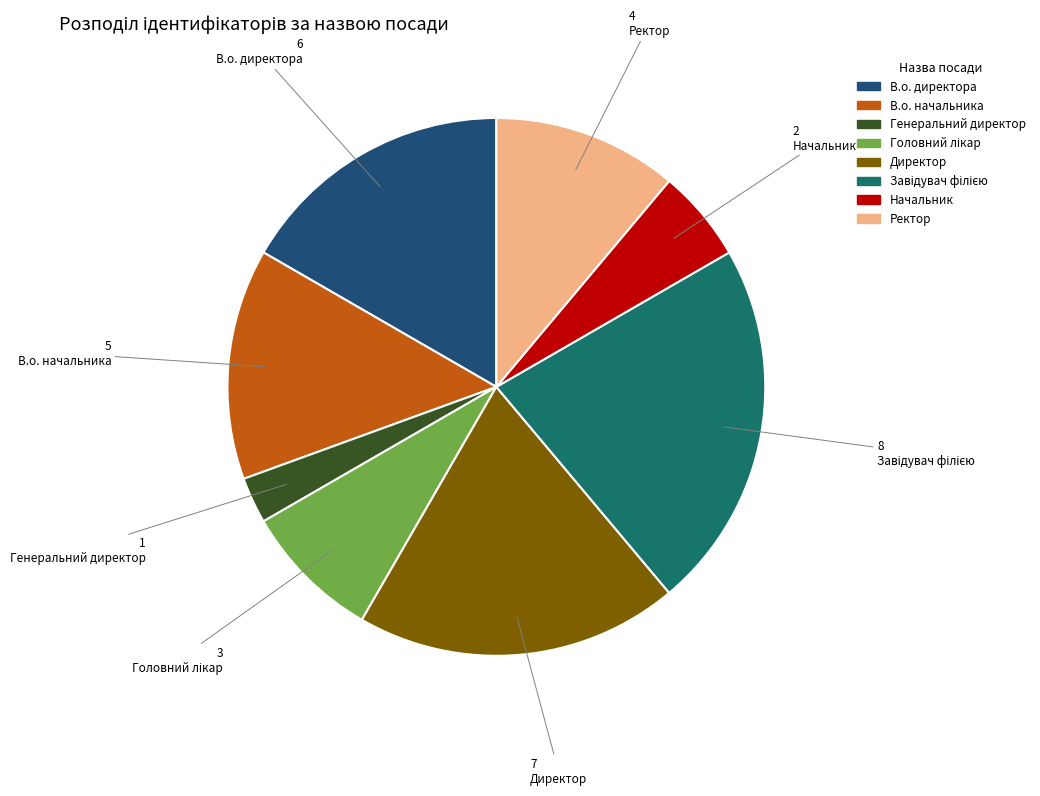

Between В.о. начальника and В.о. директора, which is larger?

В.о. директора